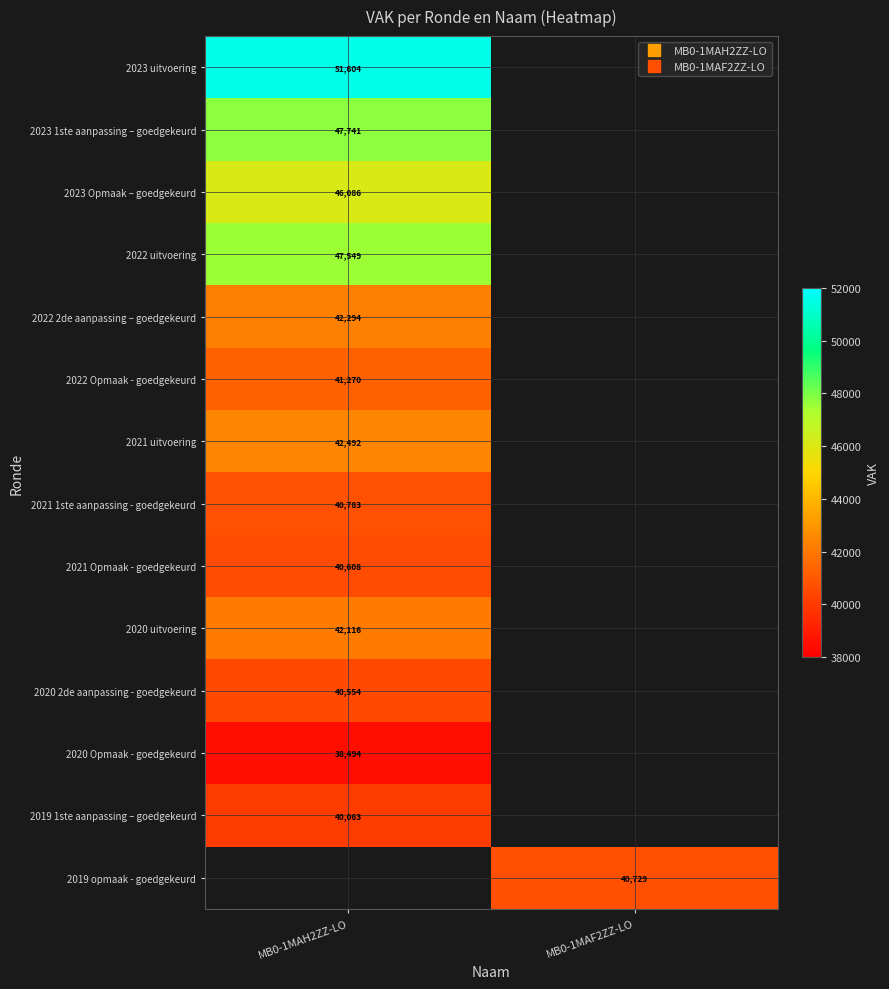

True or false: 2022 2de aanpassing – goedgekeurd has a value of 42294.0 at MB0-1MAH2ZZ-LO.

True